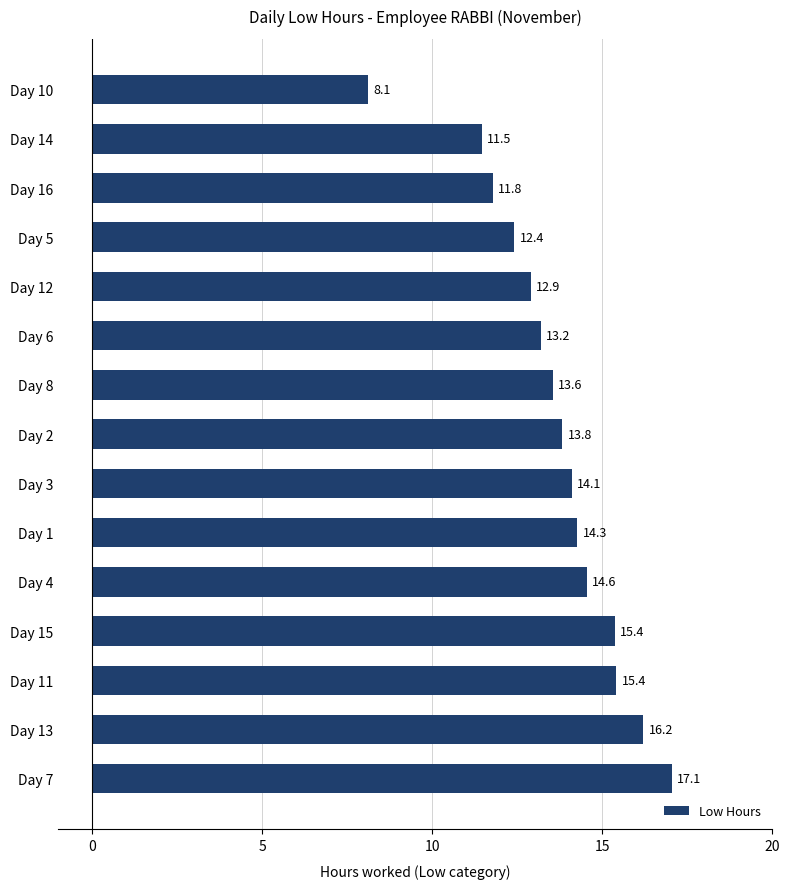

What is the sum of all values?

204.2